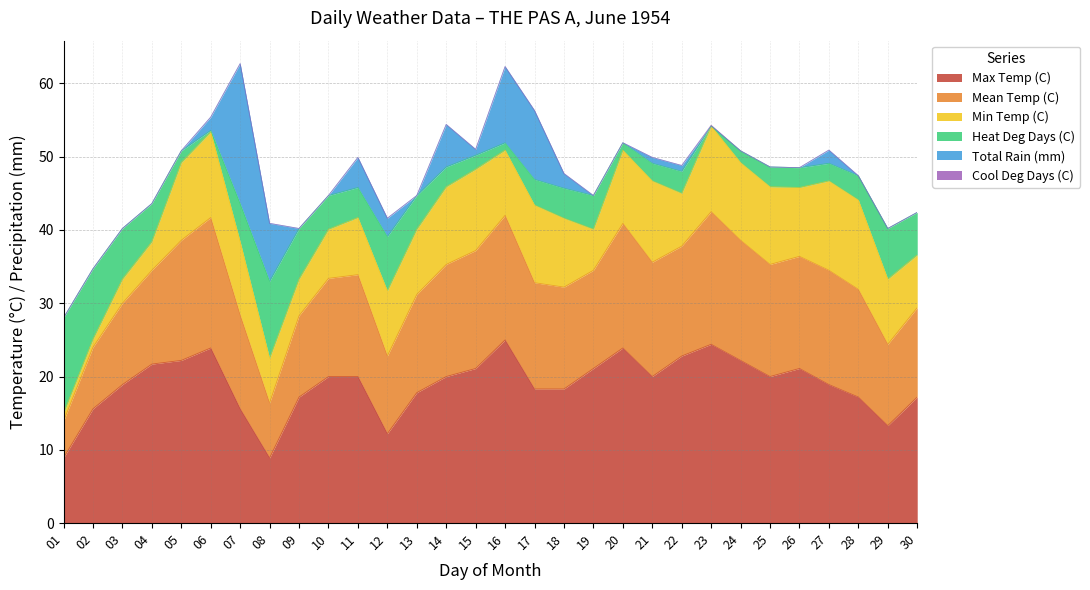

True or false: Mean Temp (C) and Max Temp (C) cross at least once.

False